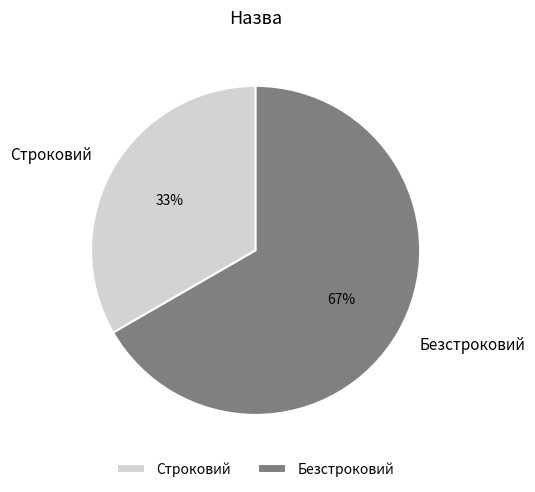

Does Строковий represent more than half of the total?

No